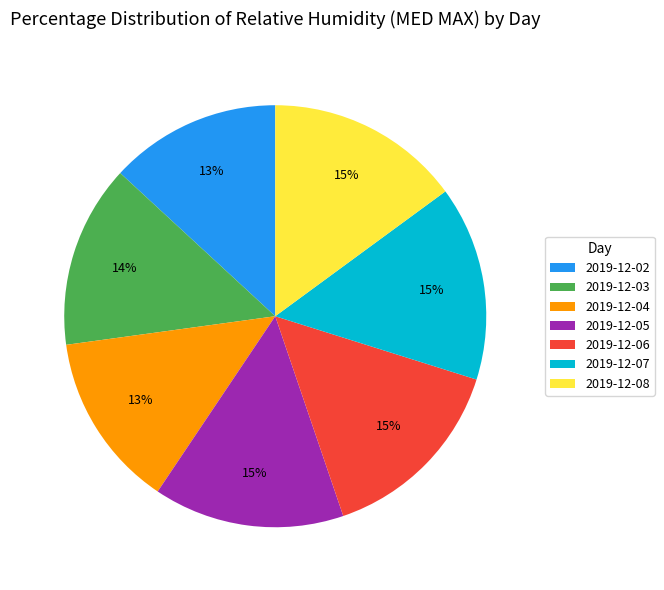

To the nearest percent, what portion does 2019-12-06 represent?

15%